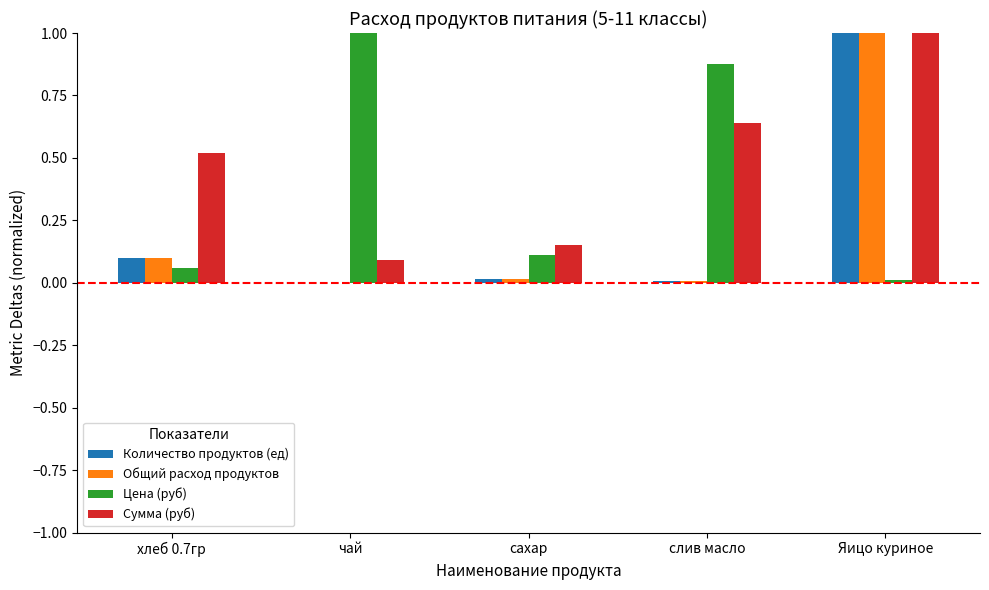

At which category is the sum across all series the highest?

Яицо куриное